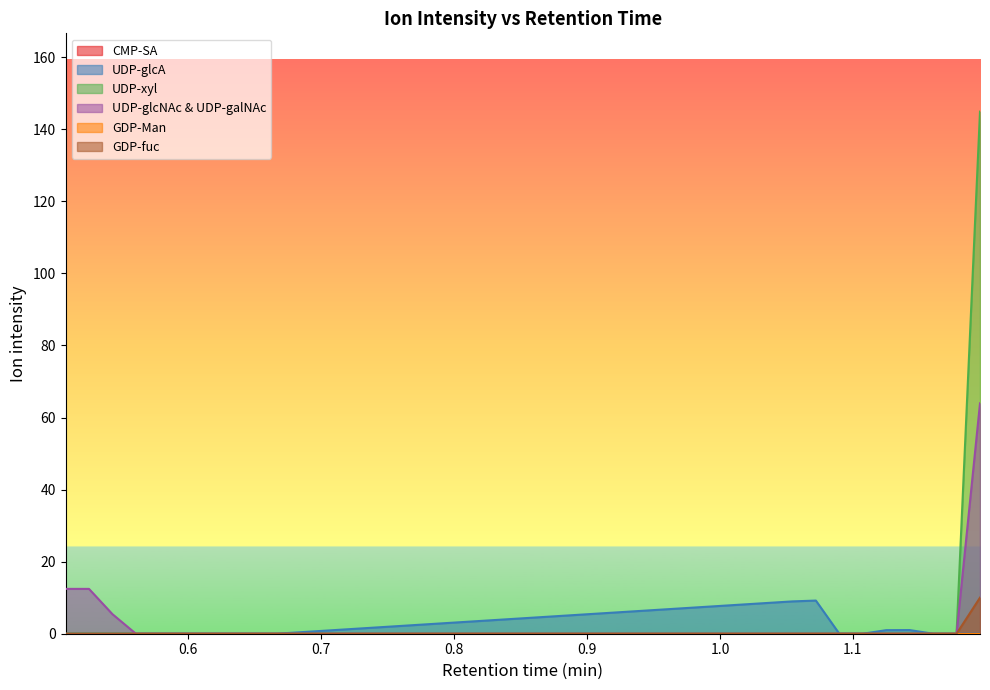

Does the chart display data point markers on the line(s)?

No